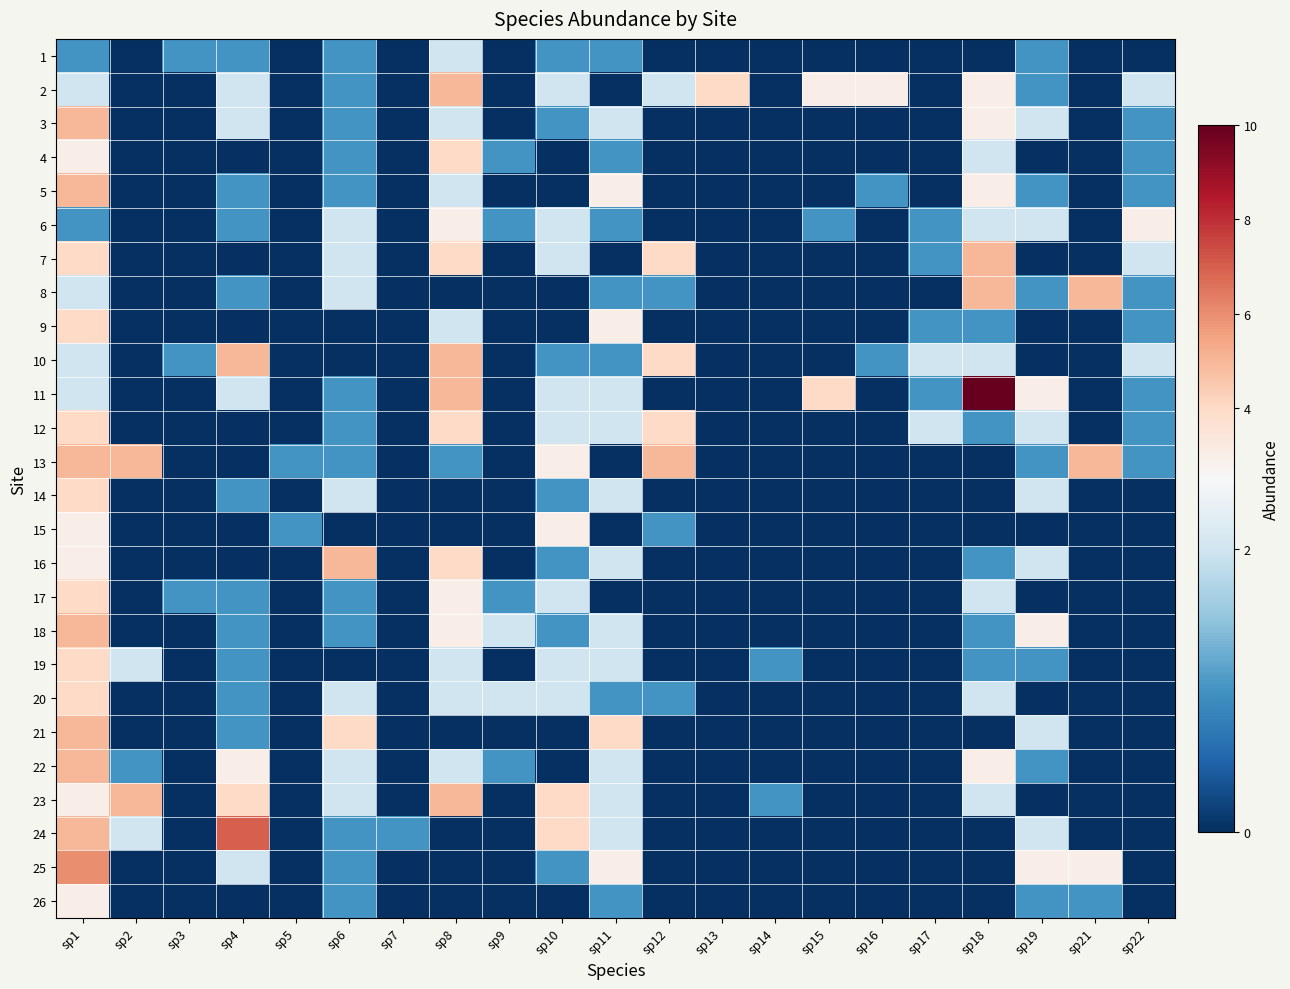

How many categories are shown in the chart?

21